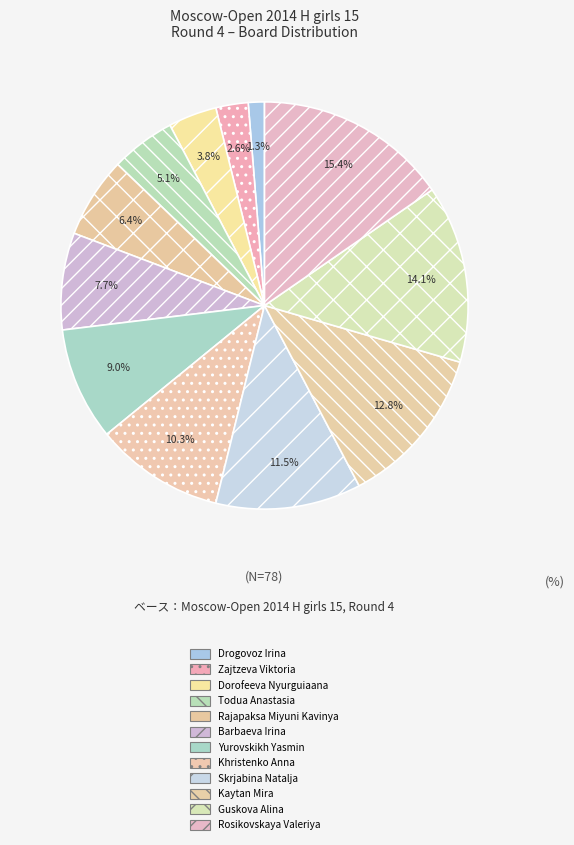

Do Kaytan Mira and Rajapaksa Miyuni Kavinya together represent more than half of the pie?

No